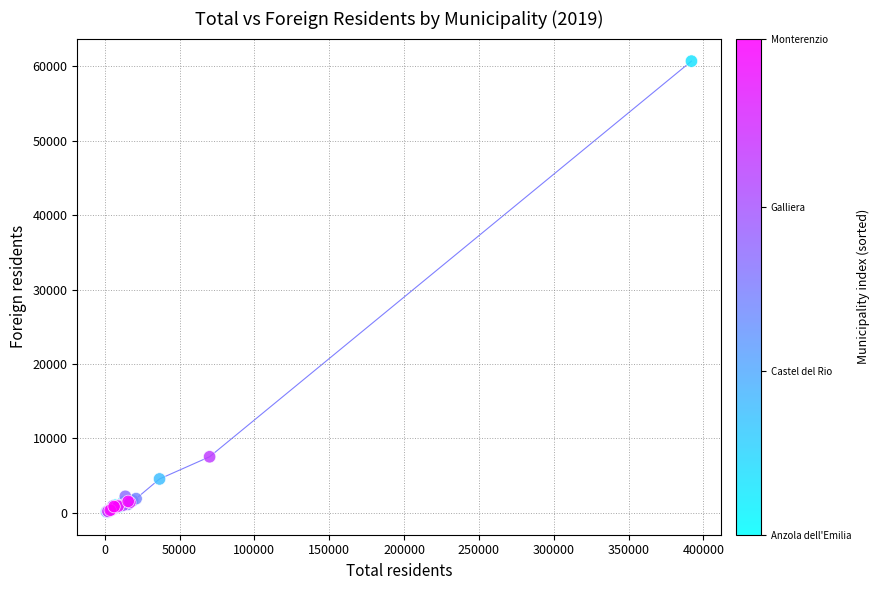

What Y value in the scatter plot is closest to 30395?

7538